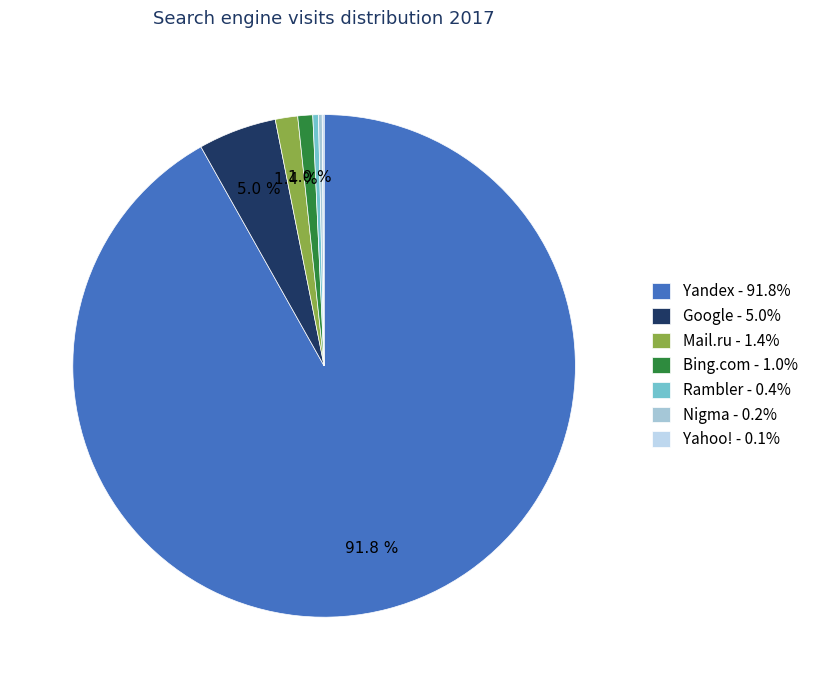

How much of the chart is everything except Yahoo!?

99.9%